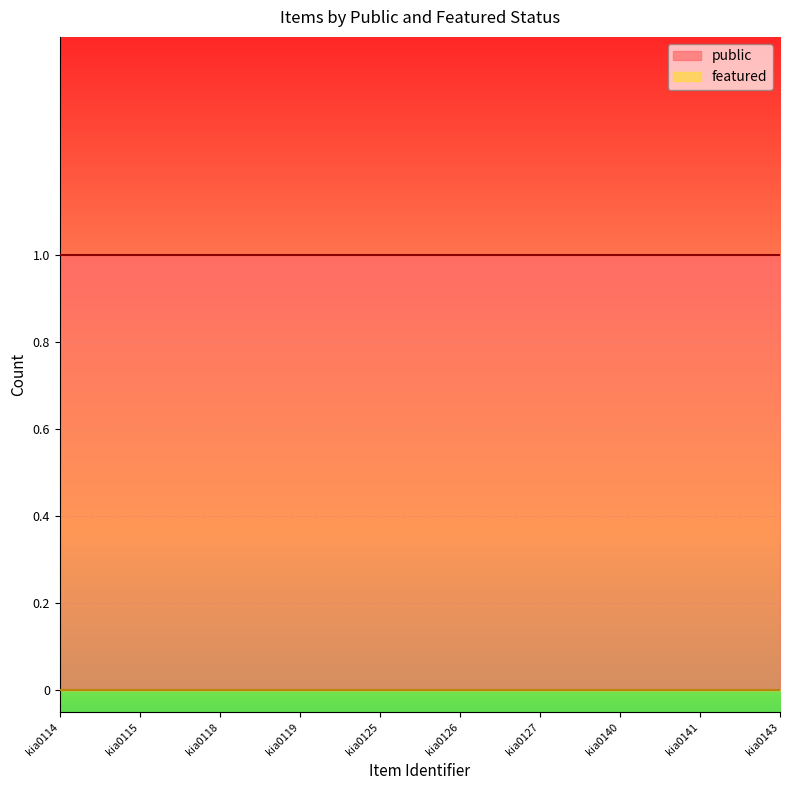

How many distinct data groups are displayed?

2